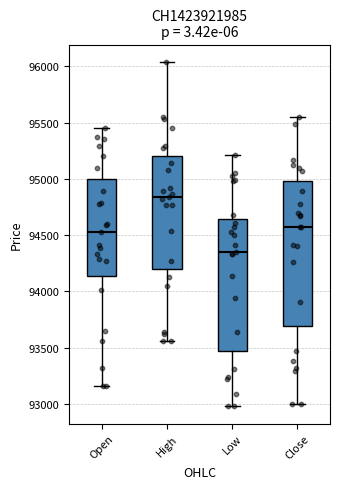

Reading left to right, read every box against the y-axis: the position of its median line, the range the box covers, and the ends of its whiskers. The values are not printed on the chart, so give them approximately, as read against the axis.

Open: median 94550, box 94150 to 95000, whiskers 93150 to 95450
High: median 94850, box 94200 to 95200, whiskers 93550 to 96050
Low: median 94350, box 93500 to 94650, whiskers 93000 to 95200
Close: median 94550, box 93700 to 95000, whiskers 93000 to 95550